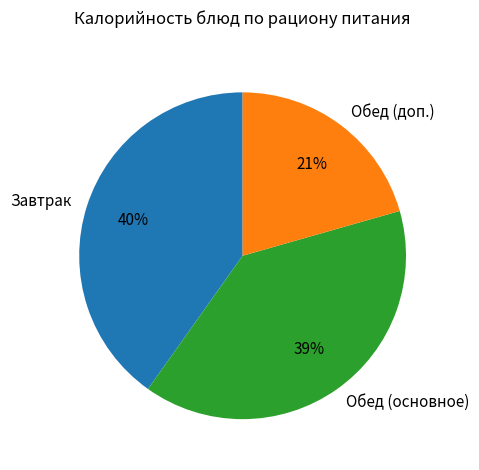

The Обед (основное) slice represents 46% of the pie. True or false?

False